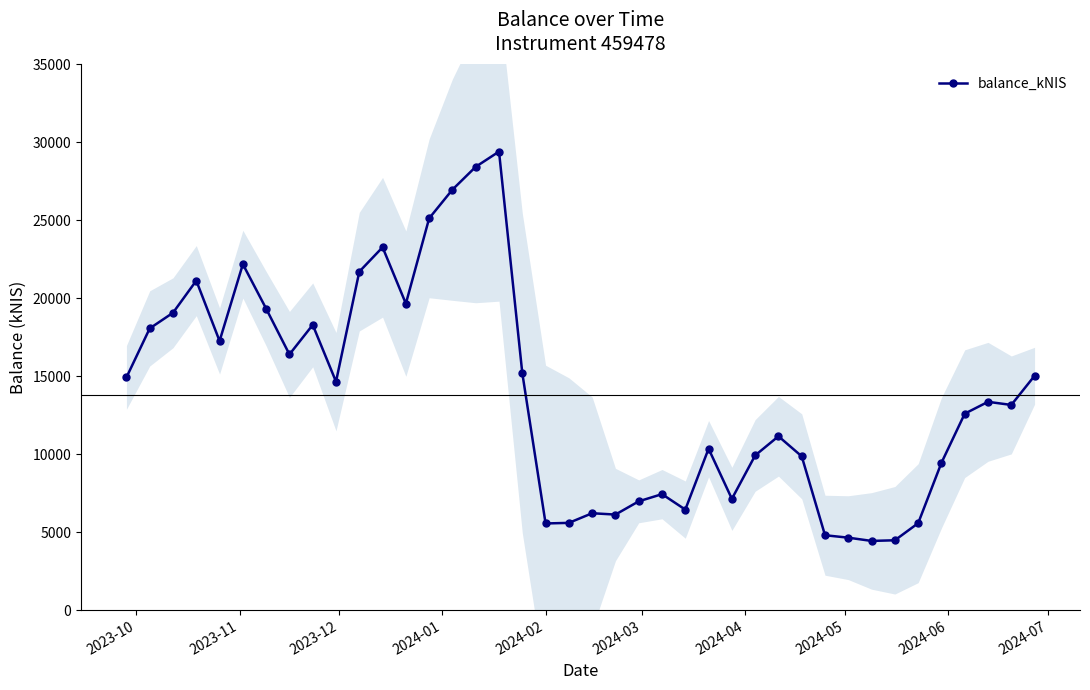

What is the value of the balance_kNIS point at the 1st from the left?

14911.6